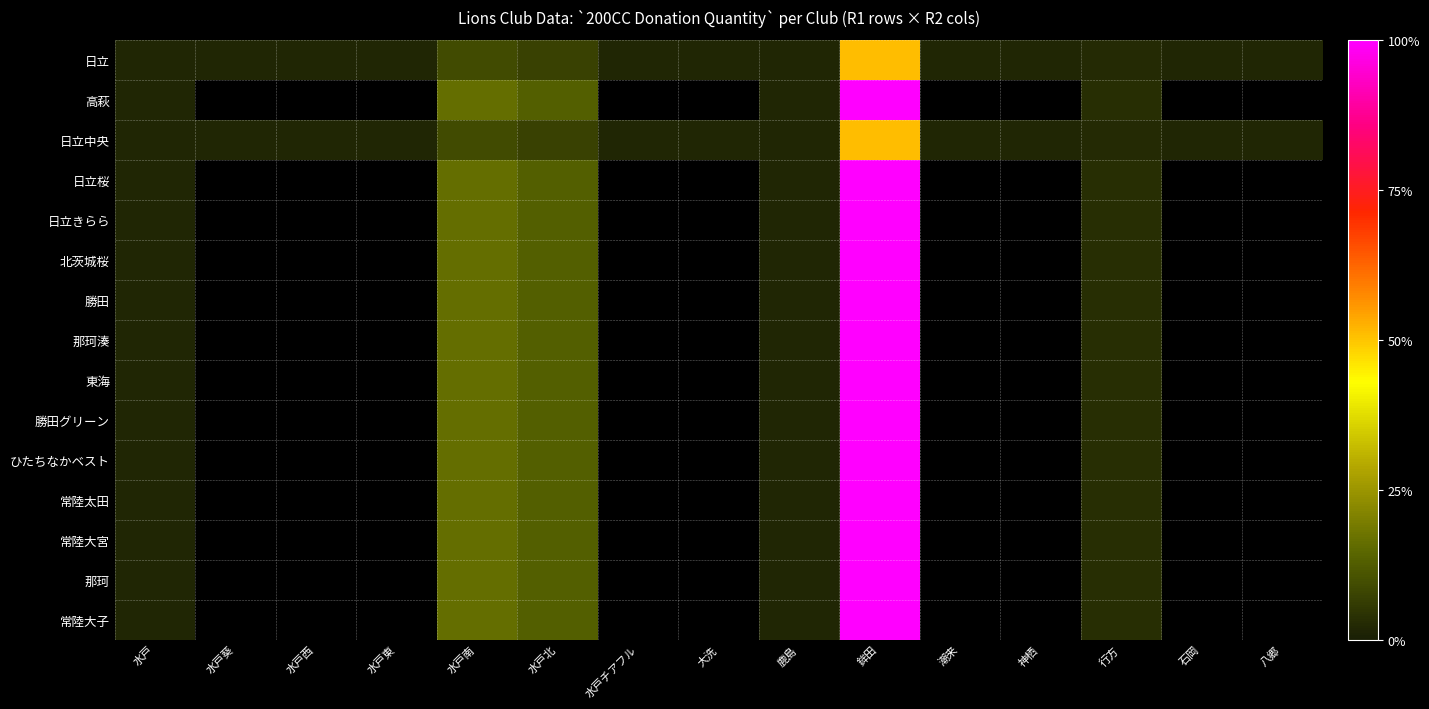

Reading left to right, what are all the values shown in this chart?

日立: 水戸=200	水戸葵=200	水戸西=200	水戸東=200	水戸南=1100	水戸北=900	水戸チアフル=200	大洗=200	鹿島=200	鉾田=6200	潮来=200	神栖=200	行方=300	石岡=200	八郷=200
高萩: 水戸=200	水戸葵=0	水戸西=0	水戸東=0	水戸南=2000	水戸北=1600	水戸チアフル=0	大洗=0	鹿島=200	鉾田=12200	潮来=0	神栖=0	行方=400	石岡=0	八郷=0
日立中央: 水戸=200	水戸葵=200	水戸西=200	水戸東=200	水戸南=1100	水戸北=900	水戸チアフル=200	大洗=200	鹿島=200	鉾田=6200	潮来=200	神栖=200	行方=300	石岡=200	八郷=200
日立桜: 水戸=200	水戸葵=0	水戸西=0	水戸東=0	水戸南=2000	水戸北=1600	水戸チアフル=0	大洗=0	鹿島=200	鉾田=12200	潮来=0	神栖=0	行方=400	石岡=0	八郷=0
日立きらら: 水戸=200	水戸葵=0	水戸西=0	水戸東=0	水戸南=2000	水戸北=1600	水戸チアフル=0	大洗=0	鹿島=200	鉾田=12200	潮来=0	神栖=0	行方=400	石岡=0	八郷=0
北茨城桜: 水戸=200	水戸葵=0	水戸西=0	水戸東=0	水戸南=2000	水戸北=1600	水戸チアフル=0	大洗=0	鹿島=200	鉾田=12200	潮来=0	神栖=0	行方=400	石岡=0	八郷=0
勝田: 水戸=200	水戸葵=0	水戸西=0	水戸東=0	水戸南=2000	水戸北=1600	水戸チアフル=0	大洗=0	鹿島=200	鉾田=12200	潮来=0	神栖=0	行方=400	石岡=0	八郷=0
那珂湊: 水戸=200	水戸葵=0	水戸西=0	水戸東=0	水戸南=2000	水戸北=1600	水戸チアフル=0	大洗=0	鹿島=200	鉾田=12200	潮来=0	神栖=0	行方=400	石岡=0	八郷=0
東海: 水戸=200	水戸葵=0	水戸西=0	水戸東=0	水戸南=2000	水戸北=1600	水戸チアフル=0	大洗=0	鹿島=200	鉾田=12200	潮来=0	神栖=0	行方=400	石岡=0	八郷=0
勝田グリーン: 水戸=200	水戸葵=0	水戸西=0	水戸東=0	水戸南=2000	水戸北=1600	水戸チアフル=0	大洗=0	鹿島=200	鉾田=12200	潮来=0	神栖=0	行方=400	石岡=0	八郷=0
ひたちなかベスト: 水戸=200	水戸葵=0	水戸西=0	水戸東=0	水戸南=2000	水戸北=1600	水戸チアフル=0	大洗=0	鹿島=200	鉾田=12200	潮来=0	神栖=0	行方=400	石岡=0	八郷=0
常陸太田: 水戸=200	水戸葵=0	水戸西=0	水戸東=0	水戸南=2000	水戸北=1600	水戸チアフル=0	大洗=0	鹿島=200	鉾田=12200	潮来=0	神栖=0	行方=400	石岡=0	八郷=0
常陸大宮: 水戸=200	水戸葵=0	水戸西=0	水戸東=0	水戸南=2000	水戸北=1600	水戸チアフル=0	大洗=0	鹿島=200	鉾田=12200	潮来=0	神栖=0	行方=400	石岡=0	八郷=0
那珂: 水戸=200	水戸葵=0	水戸西=0	水戸東=0	水戸南=2000	水戸北=1600	水戸チアフル=0	大洗=0	鹿島=200	鉾田=12200	潮来=0	神栖=0	行方=400	石岡=0	八郷=0
常陸大子: 水戸=200	水戸葵=0	水戸西=0	水戸東=0	水戸南=2000	水戸北=1600	水戸チアフル=0	大洗=0	鹿島=200	鉾田=12200	潮来=0	神栖=0	行方=400	石岡=0	八郷=0